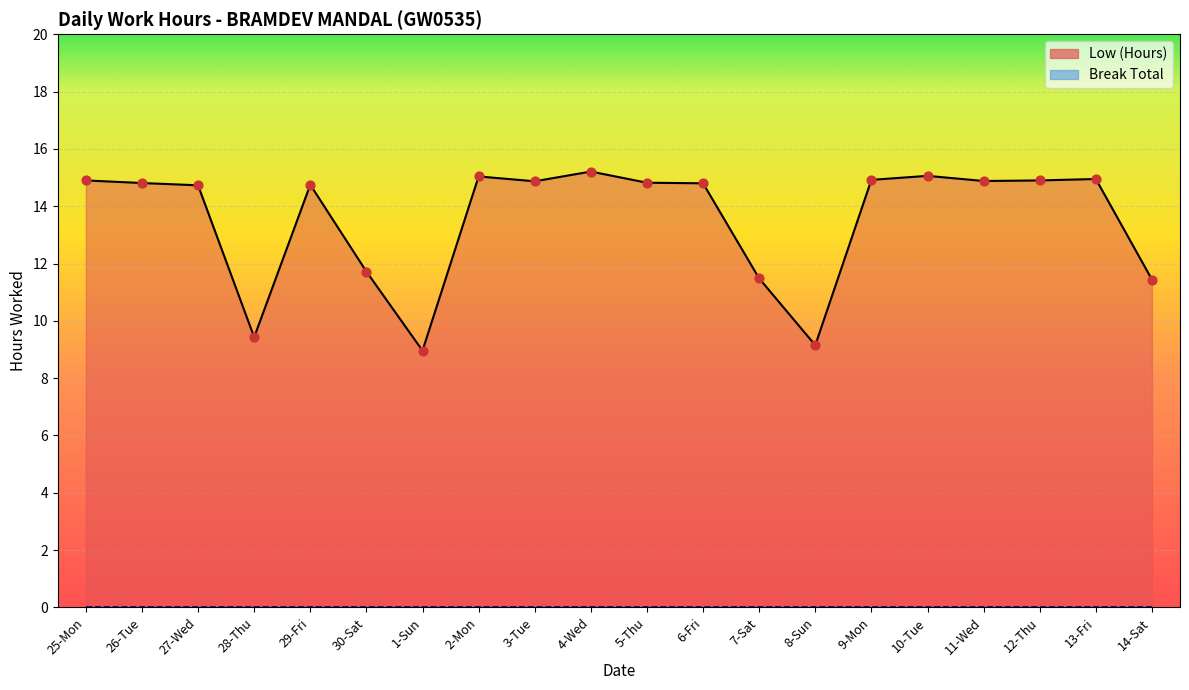

Which has a higher value, 9-Mon or 3-Tue?

9-Mon